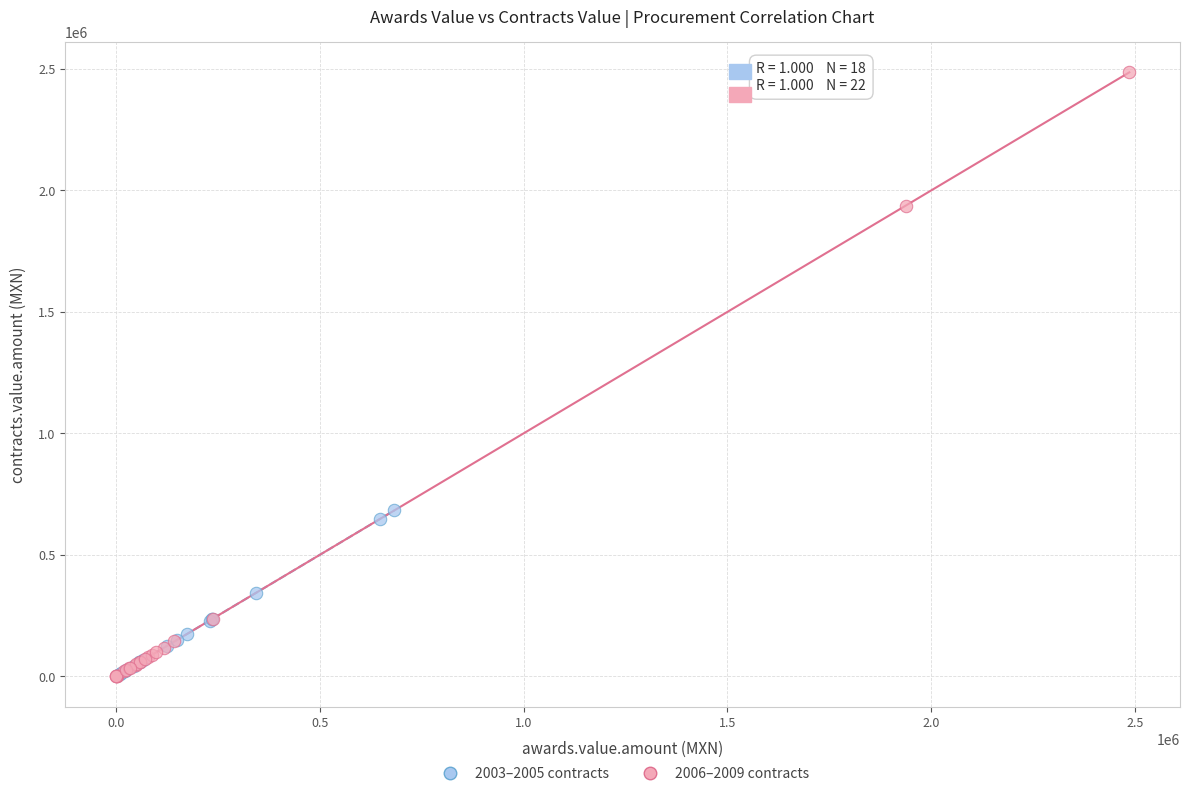

Which series reaches the maximum Y coordinate?

2006–2009 contracts